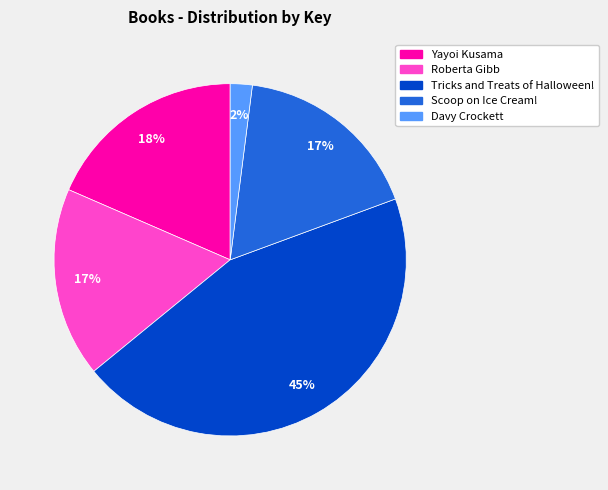

Is the sum of Roberta Gibb and Davy Crockett greater than half?

No